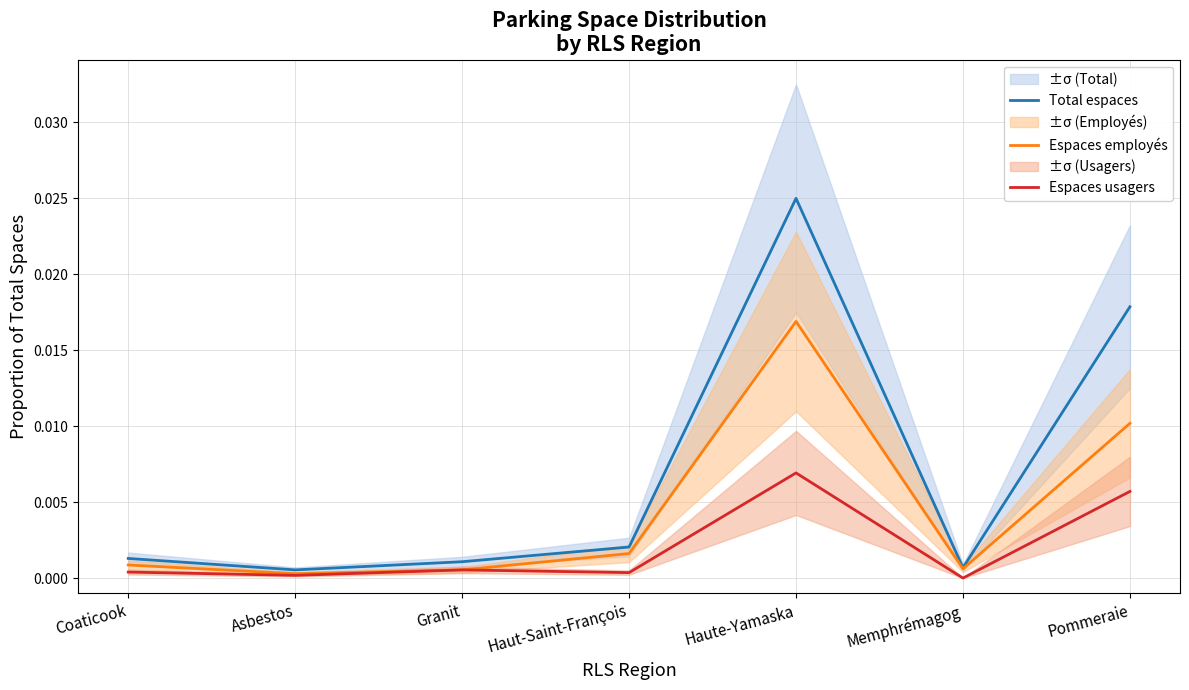

Which label corresponds to the largest value in the chart?

Haute-Yamaska